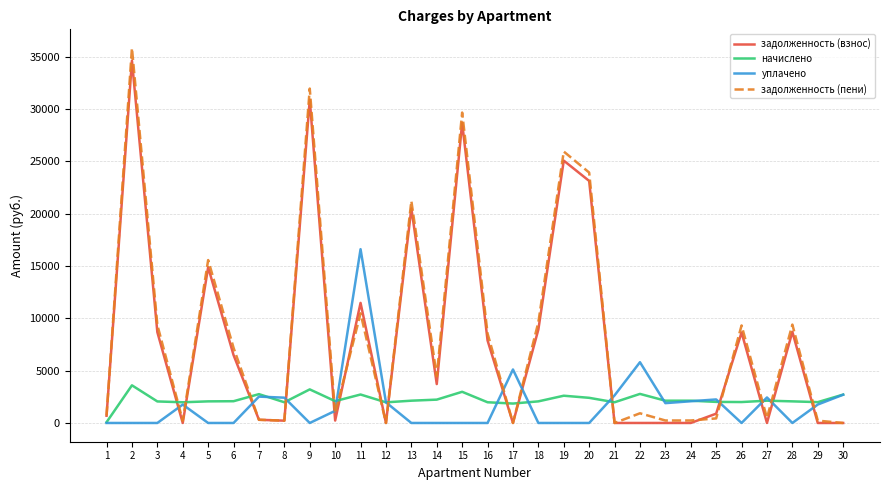

Which series changed the most between 10 and 27?

уплачено